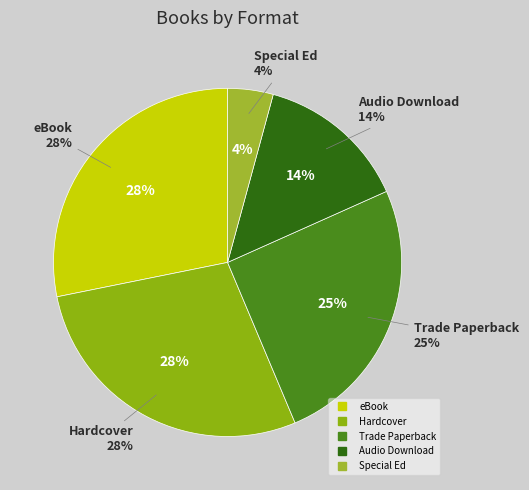

The Hardcover slice represents 35% of the pie. True or false?

False